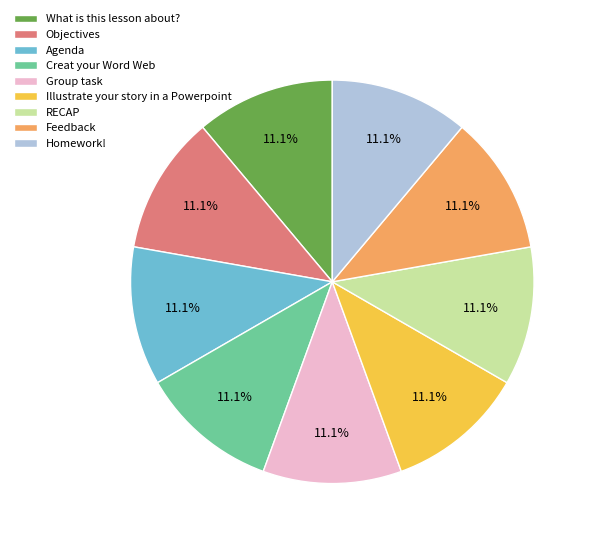

Is the sum of Homework! and Group task greater than half?

No